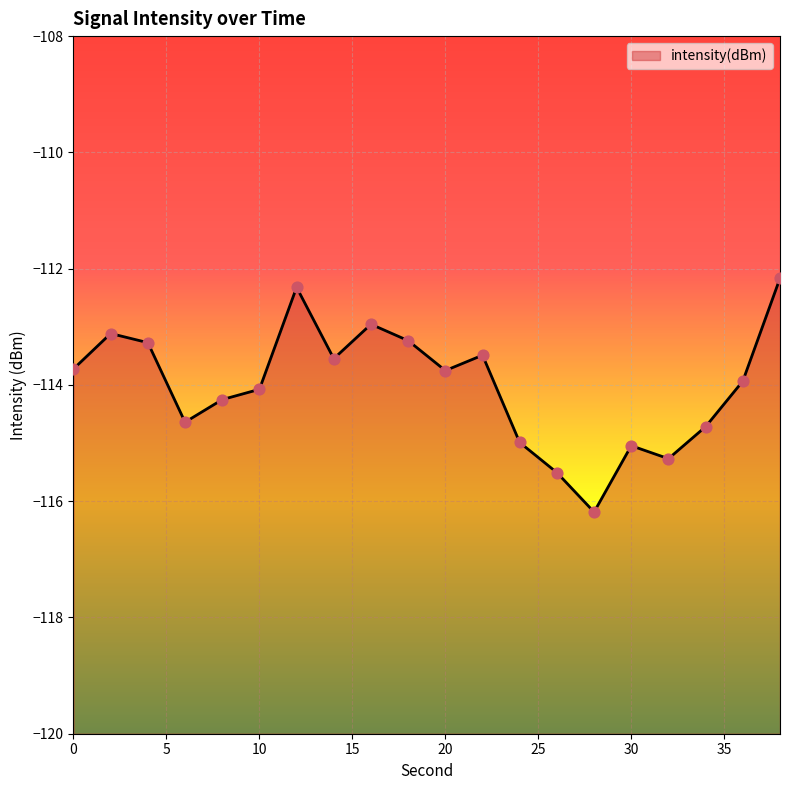

Between 6 and 4, which is larger?

4